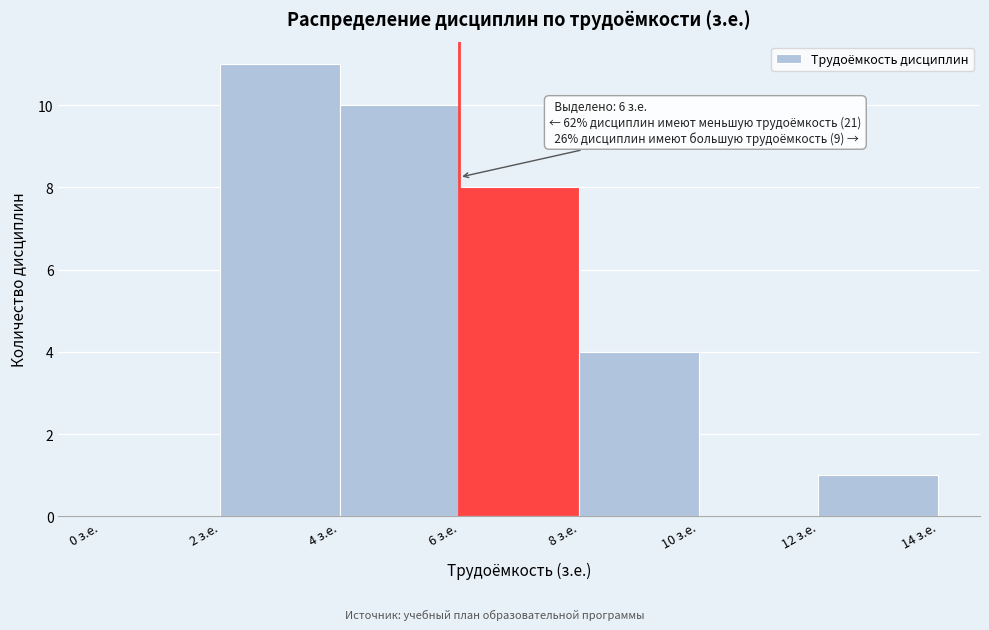

Which range on the x-axis has the tallest bar?

2 to 4